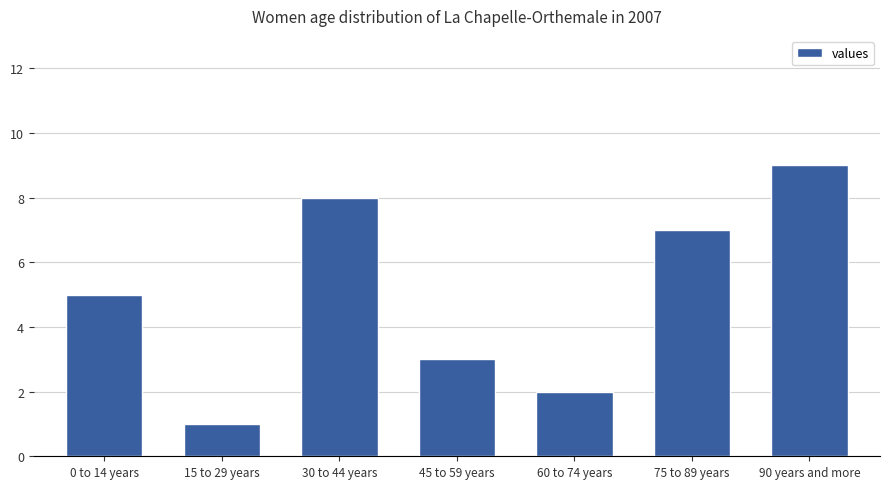

Reading left to right, list all the values displayed in this chart.

5	1	8	3	2	7	9